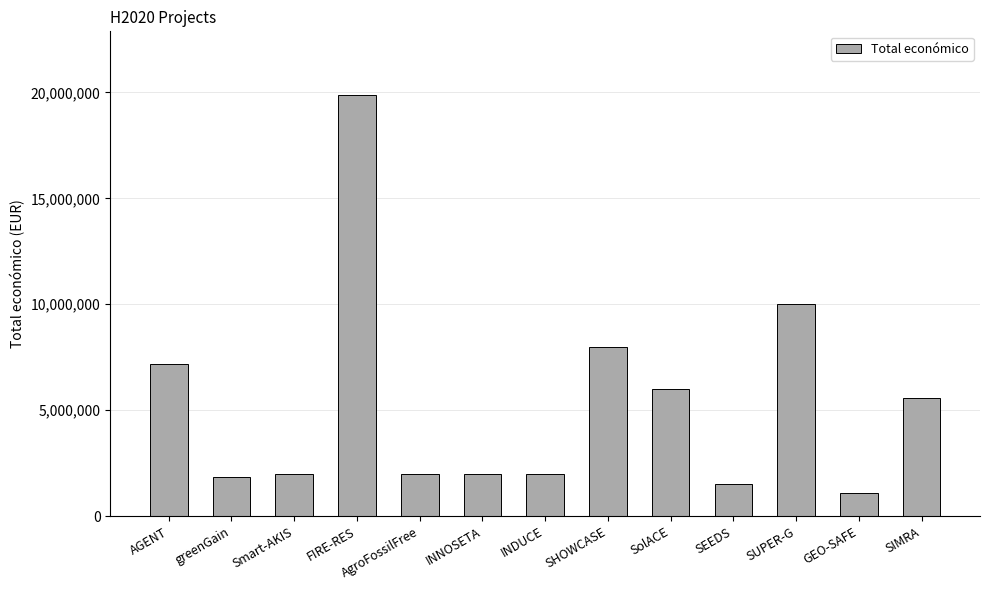

Where is the data nearest to the value 10488163?

SUPER-G